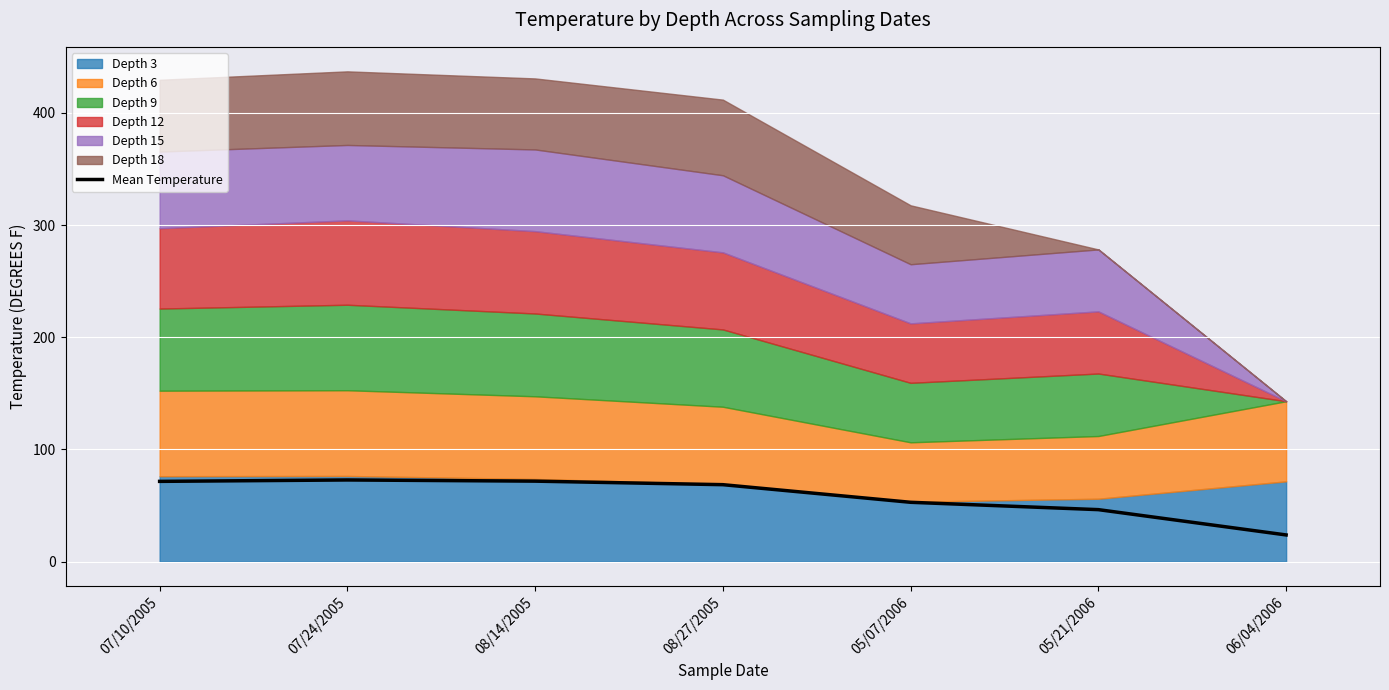

What is the label of the 4th point from the left?

08/27/2005